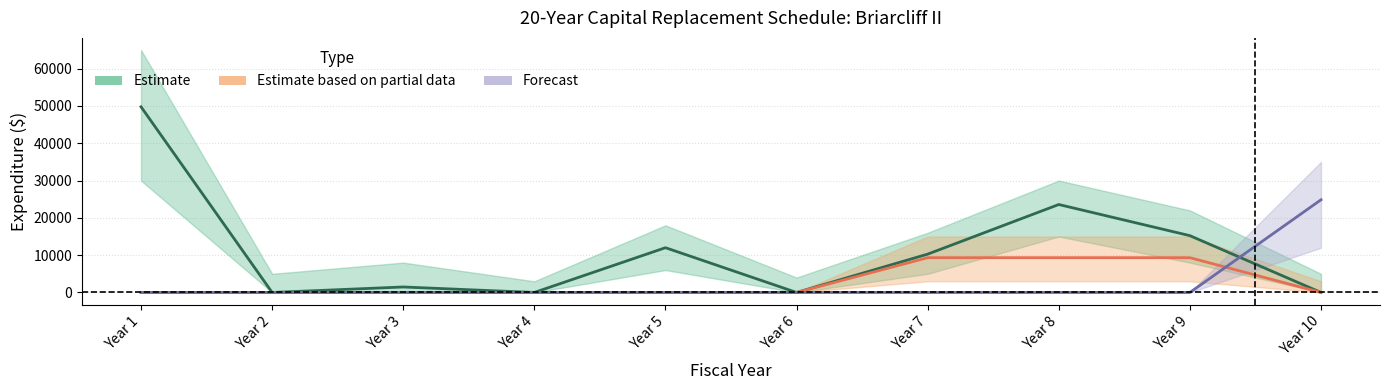

What is the value of the Estimate point at the 3rd from the left?

1472